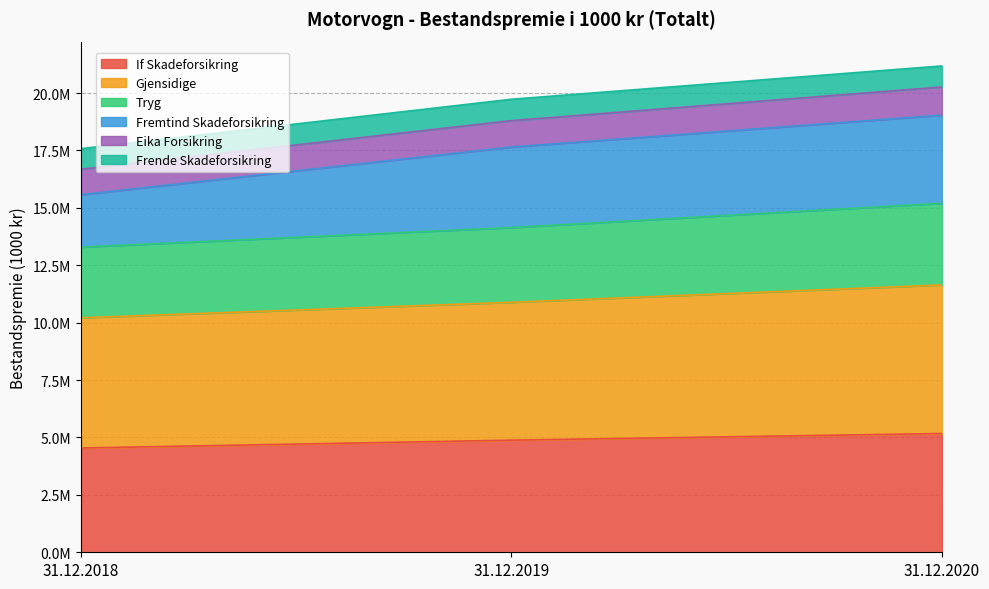

Does the chart have visible grid lines?

Yes